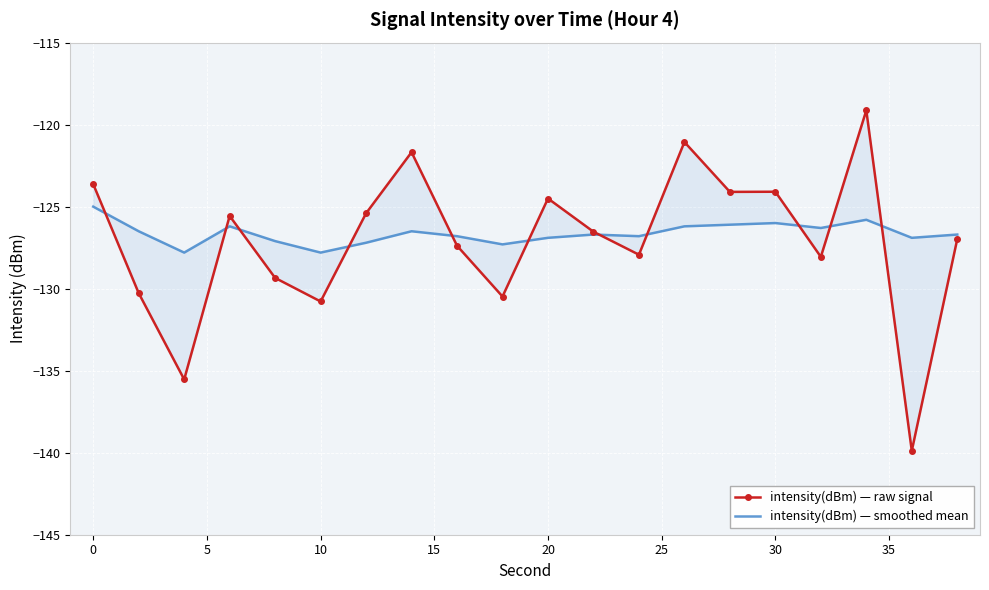

Reading left to right, transcribe all the data shown in this chart.

intensity(dBm) — raw signal: -123.6	-130.3	-135.5	-125.6	-129.3	-130.8	-125.4	-121.7	-127.4	-130.5	-124.5	-126.5	-127.9	-121.1	-124.1	-124.1	-128.1	-119.1	-139.9	-127.0
intensity(dBm) — smoothed mean: -125.0	-126.5	-127.8	-126.2	-127.1	-127.8	-127.2	-126.5	-126.8	-127.3	-126.9	-126.7	-126.8	-126.2	-126.1	-126.0	-126.3	-125.8	-126.9	-126.7